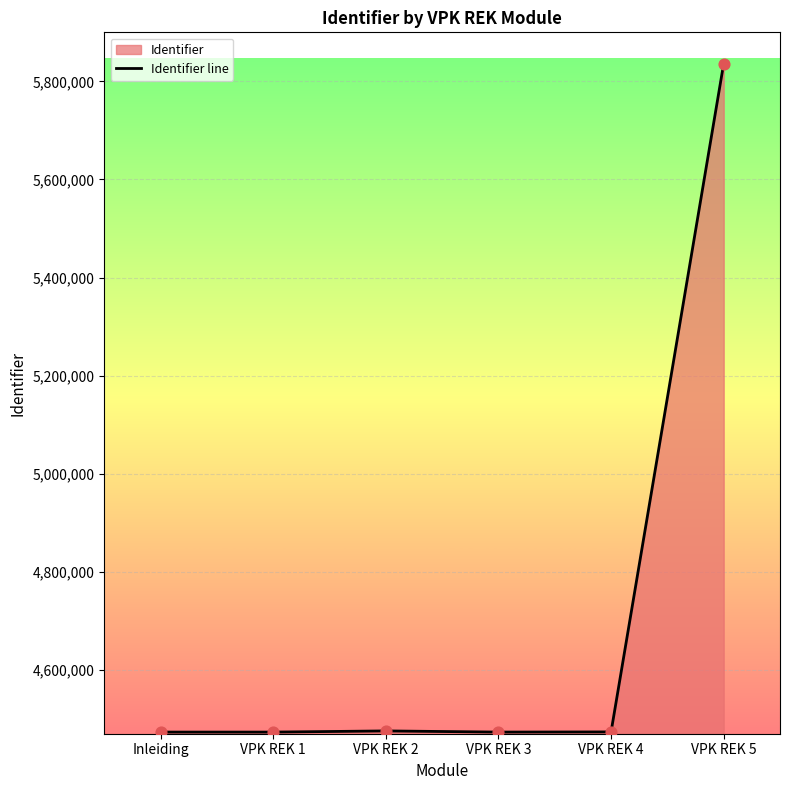

Which has a higher value, VPK REK 3 or VPK REK 5?

VPK REK 5